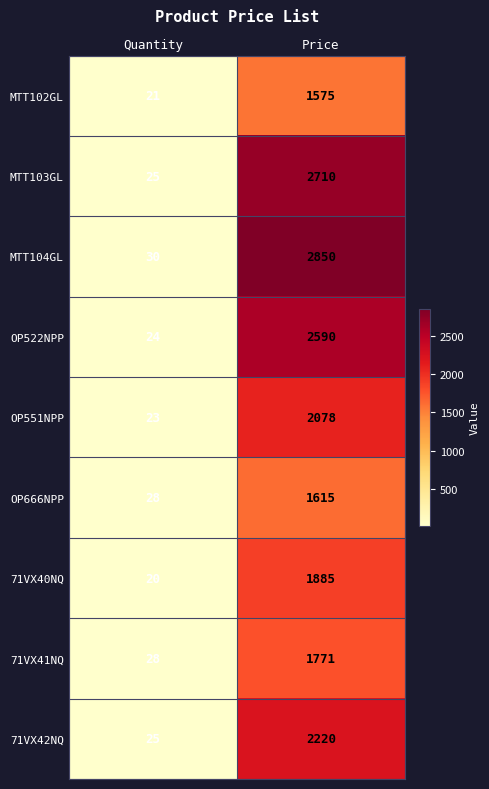

Is it true that OP522NPP equals 3946 at Price?

False